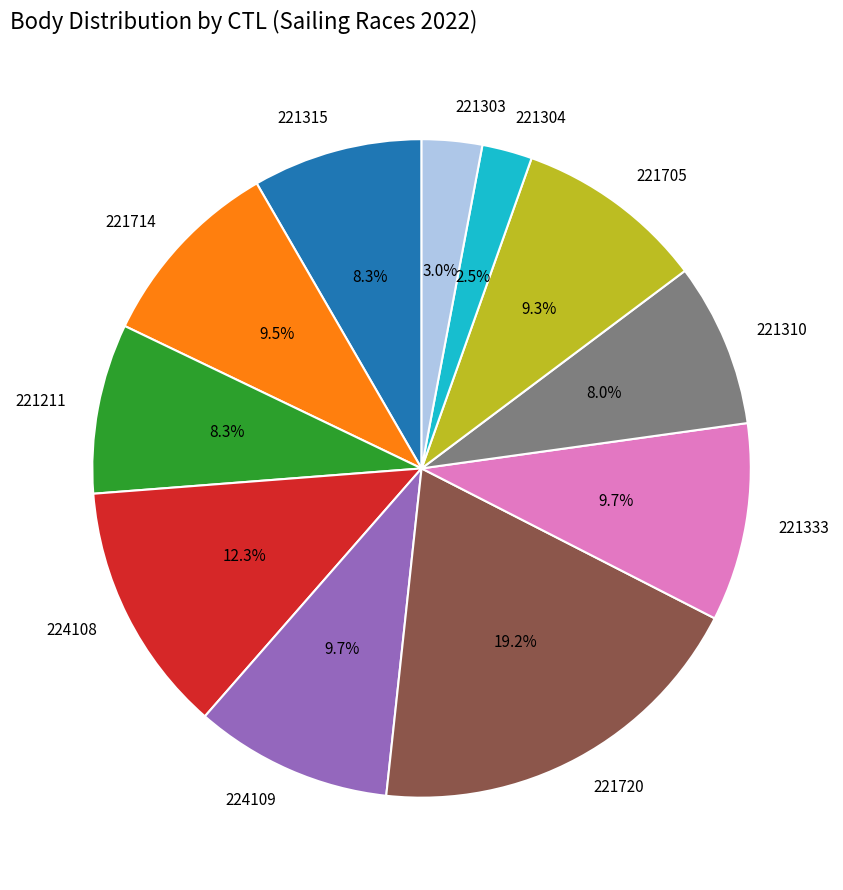

To the nearest percent, what is the difference between the largest and smallest slice percentages?

17%